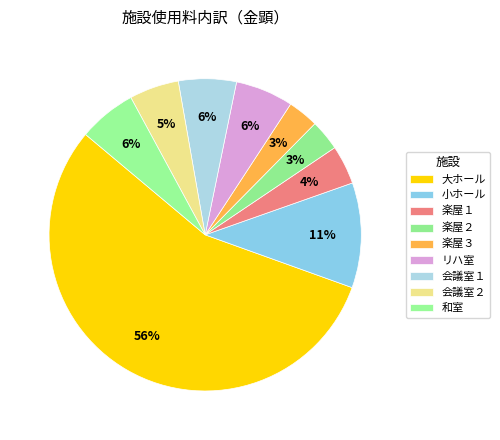

How many slices are in this pie chart?

9